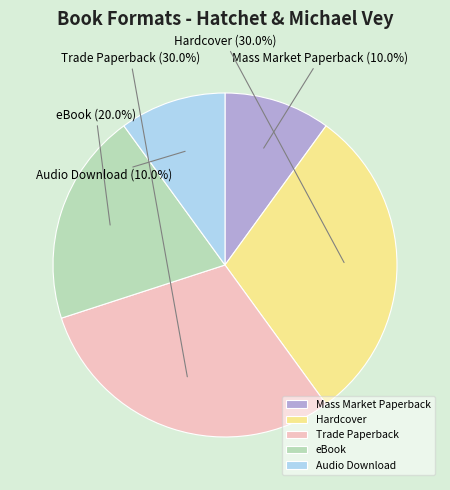

What is the ratio of the value at eBook to the value at Hardcover?

0.7